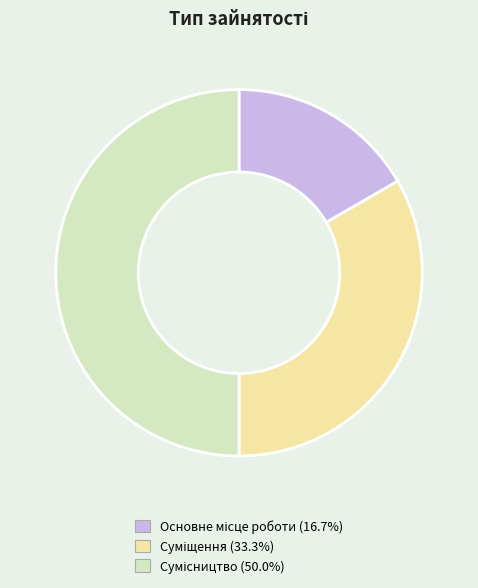

What percentage is the Сумісництво slice, to the nearest percent?

50%